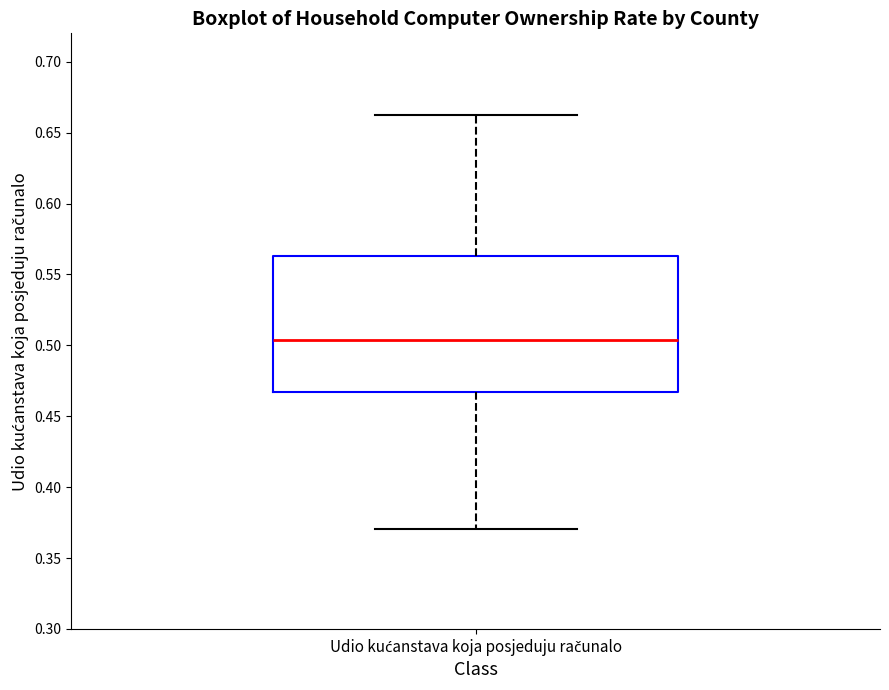

Transcribe this box plot: give where the median line is, the range the box spans, and where the two whiskers end, as read against the y-axis. The values are not printed on the chart, so give them approximately, as read against the axis.

median 0.505, box 0.465 to 0.565, whiskers 0.370 to 0.660